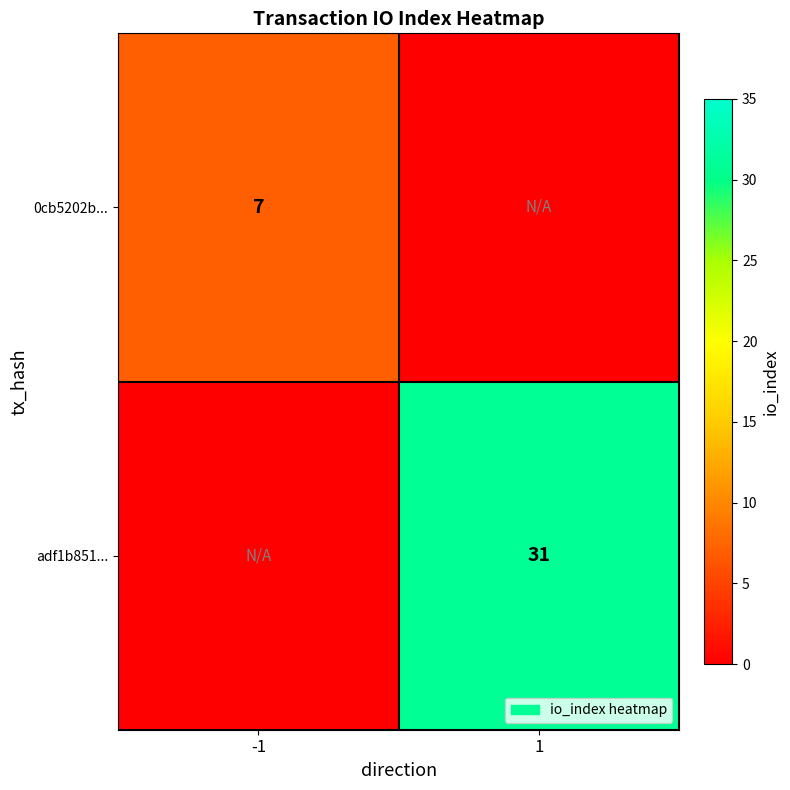

The adf1b851... series shows 31 at 1. True or false?

True